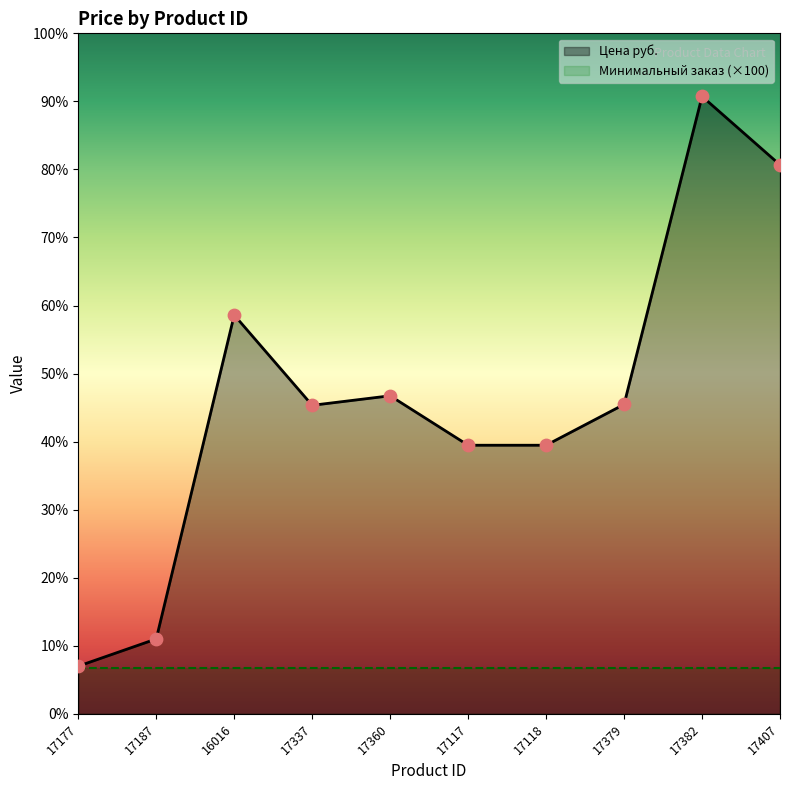

What is the change in value from 17177 to 17117?

+487